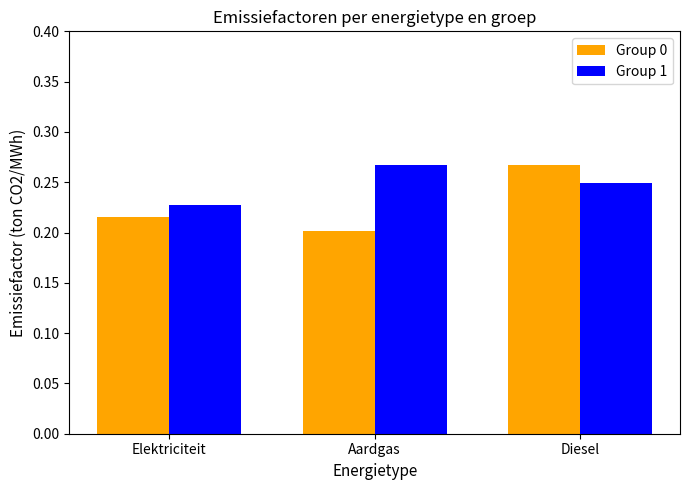

Is the value of Group 0 at Diesel greater than the value of Group 1 at Diesel?

Yes